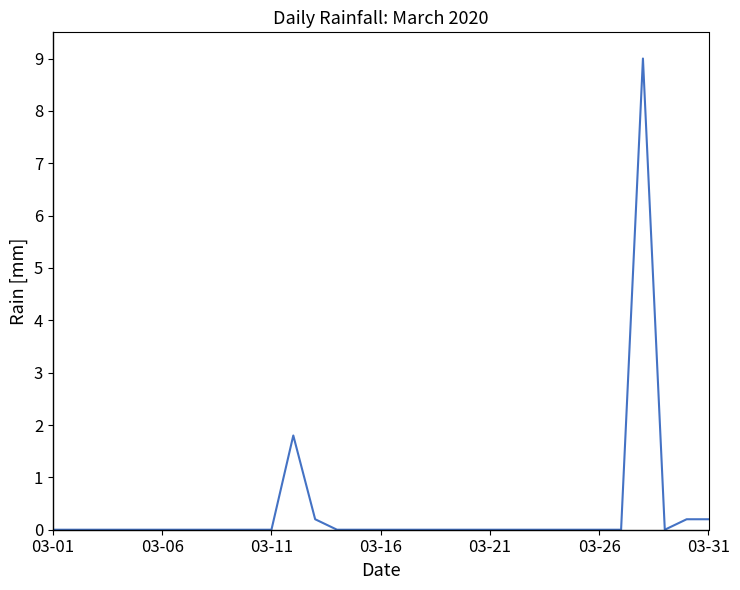

What is the maximum value shown in the chart?

9.0